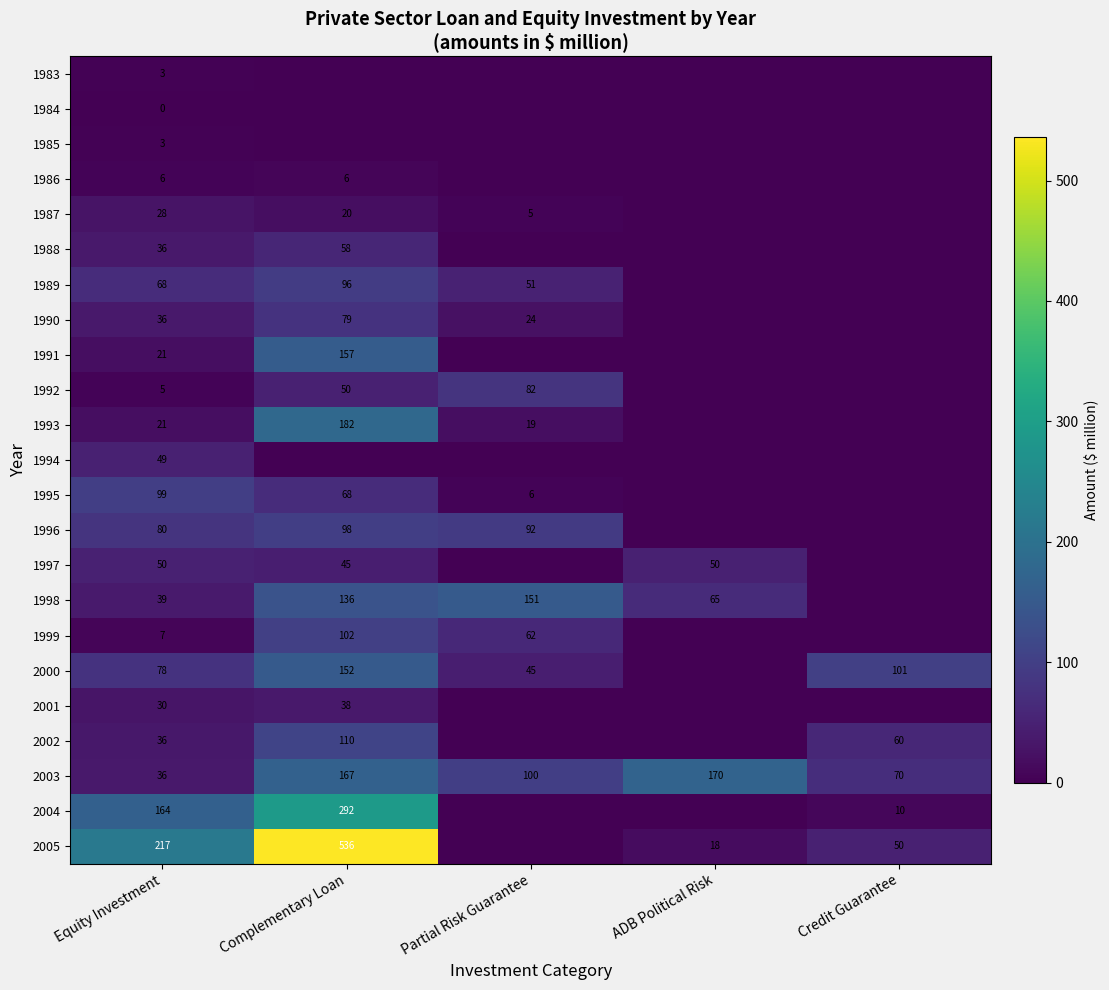

Rank the categories by 2003 value from lowest to highest.

Equity Investment, Credit Guarantee, Partial Risk Guarantee, Complementary Loan, ADB Political Risk